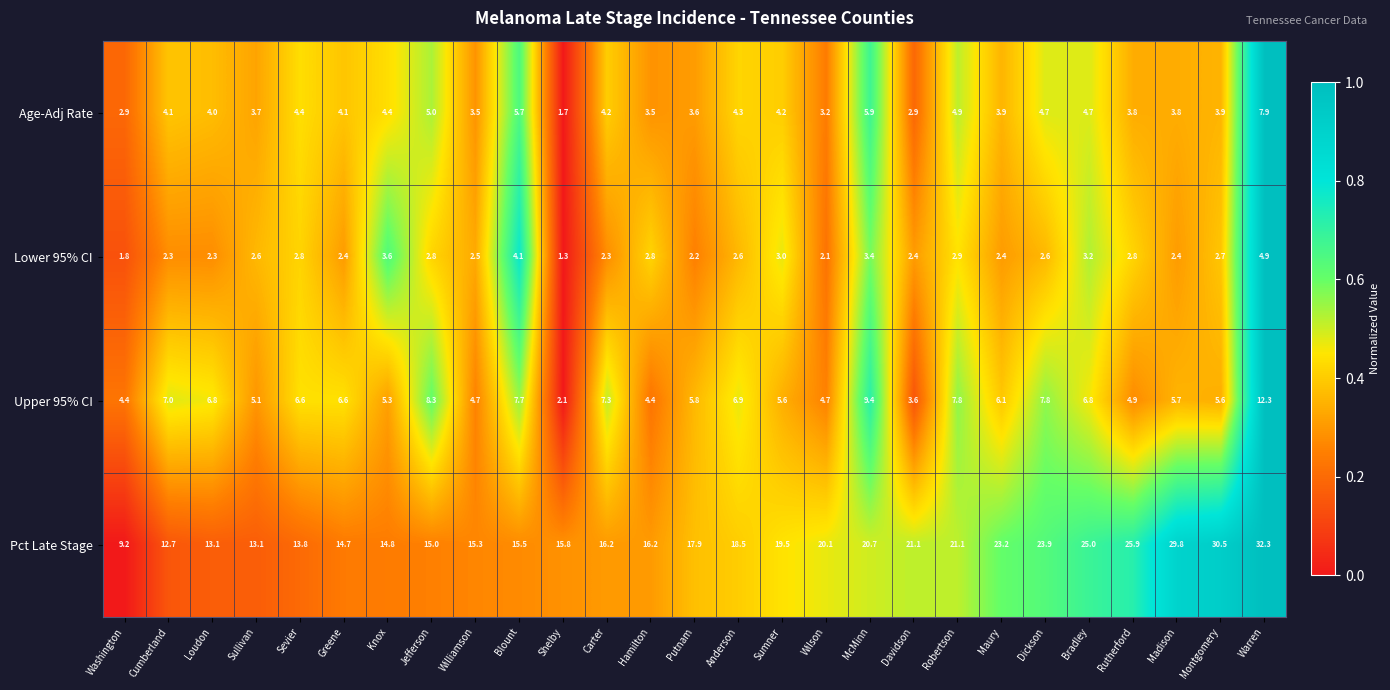

List the series in order of their peak value, highest first.

Pct Late Stage, Upper 95% CI, Age-Adj Rate, Lower 95% CI